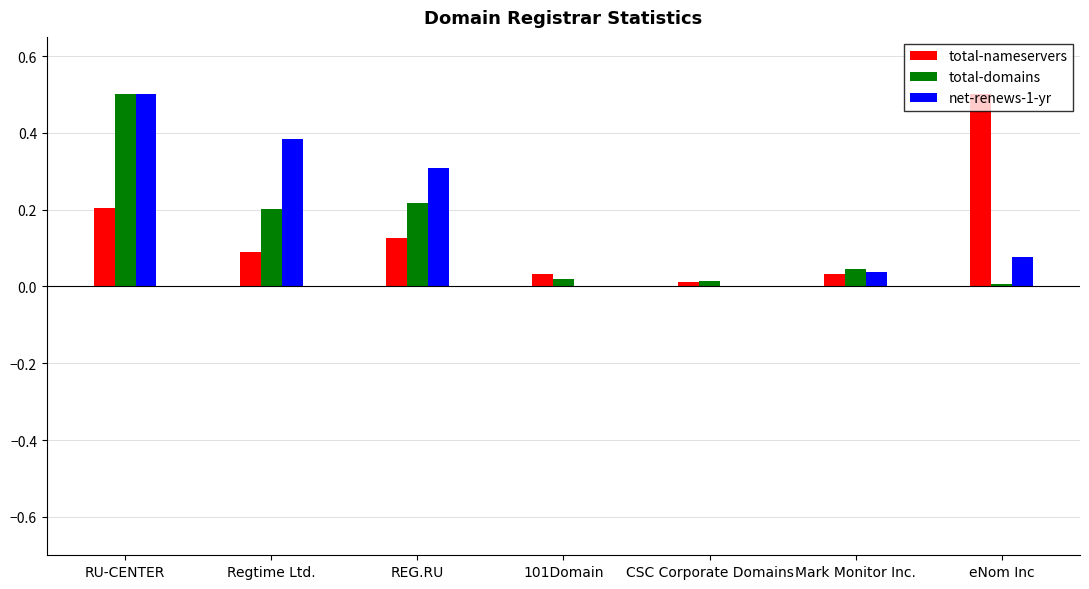

What is the sum of the total-nameservers values at RU-CENTER and Regtime Ltd.?

0.3